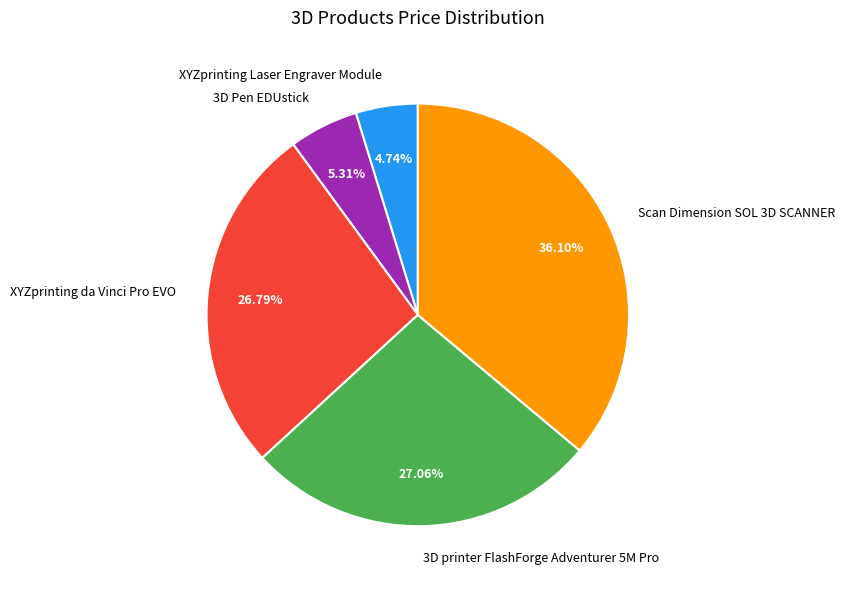

The Scan Dimension SOL 3D SCANNER slice represents 36% of the pie. True or false?

True